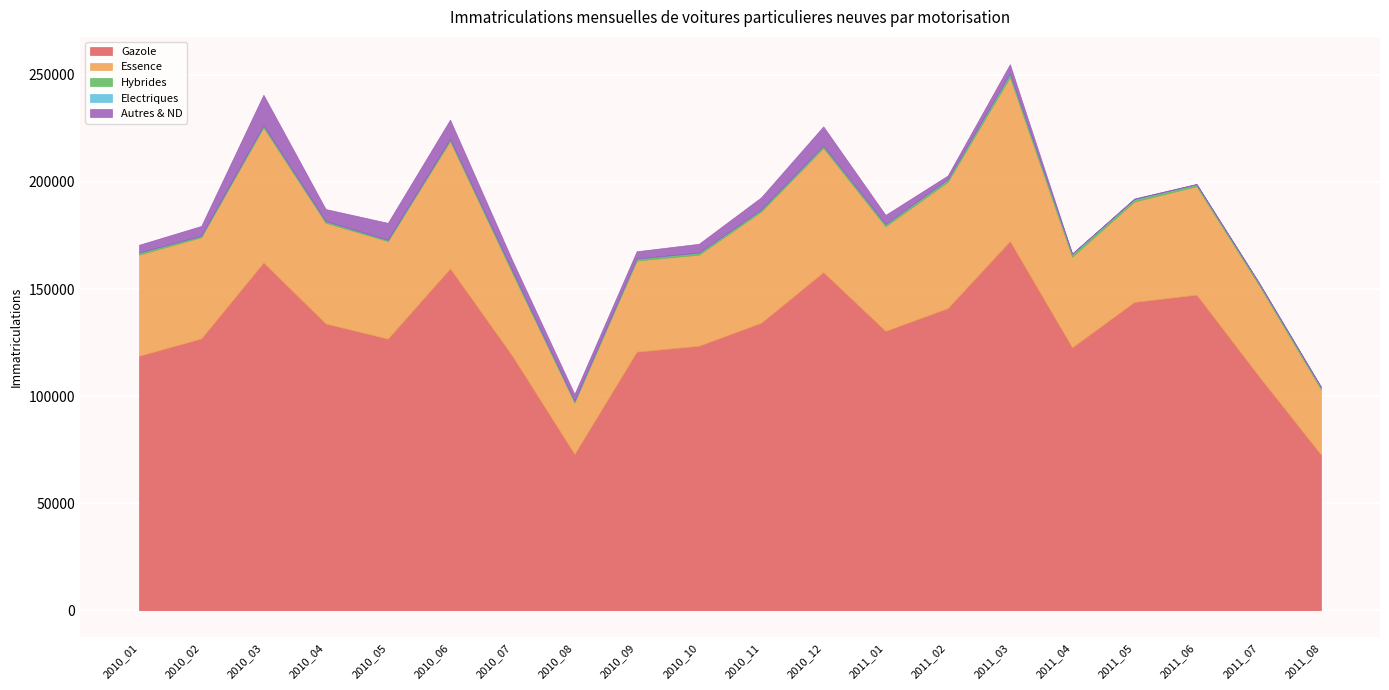

What is the spread (max minus min) of values at 2010_12?

157822